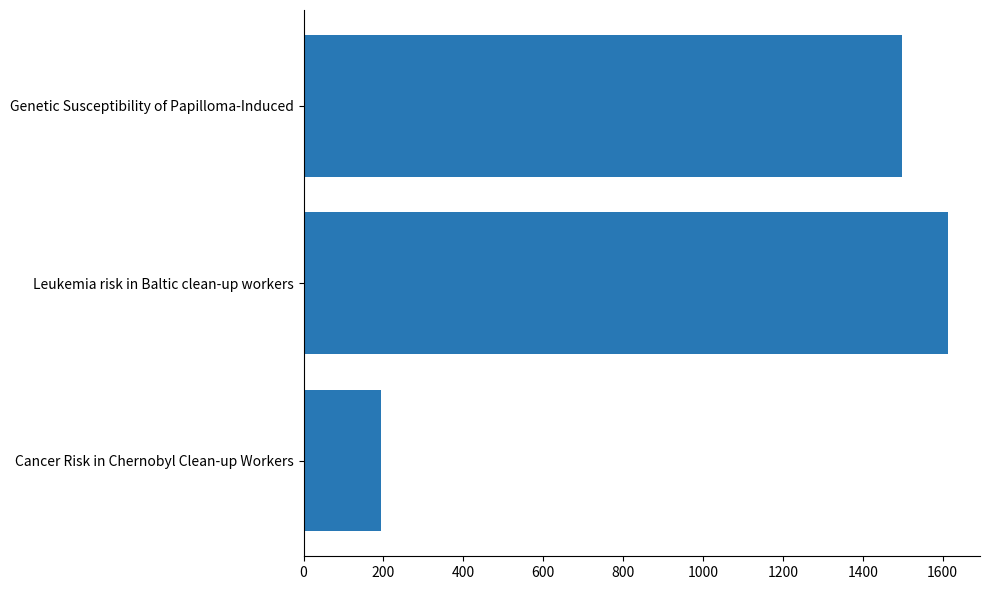

List the labels in order of value, smallest first.

Cancer Risk in Chernobyl Clean-up Workers, Genetic Susceptibility of Papilloma-Induced, Leukemia risk in Baltic clean-up workers